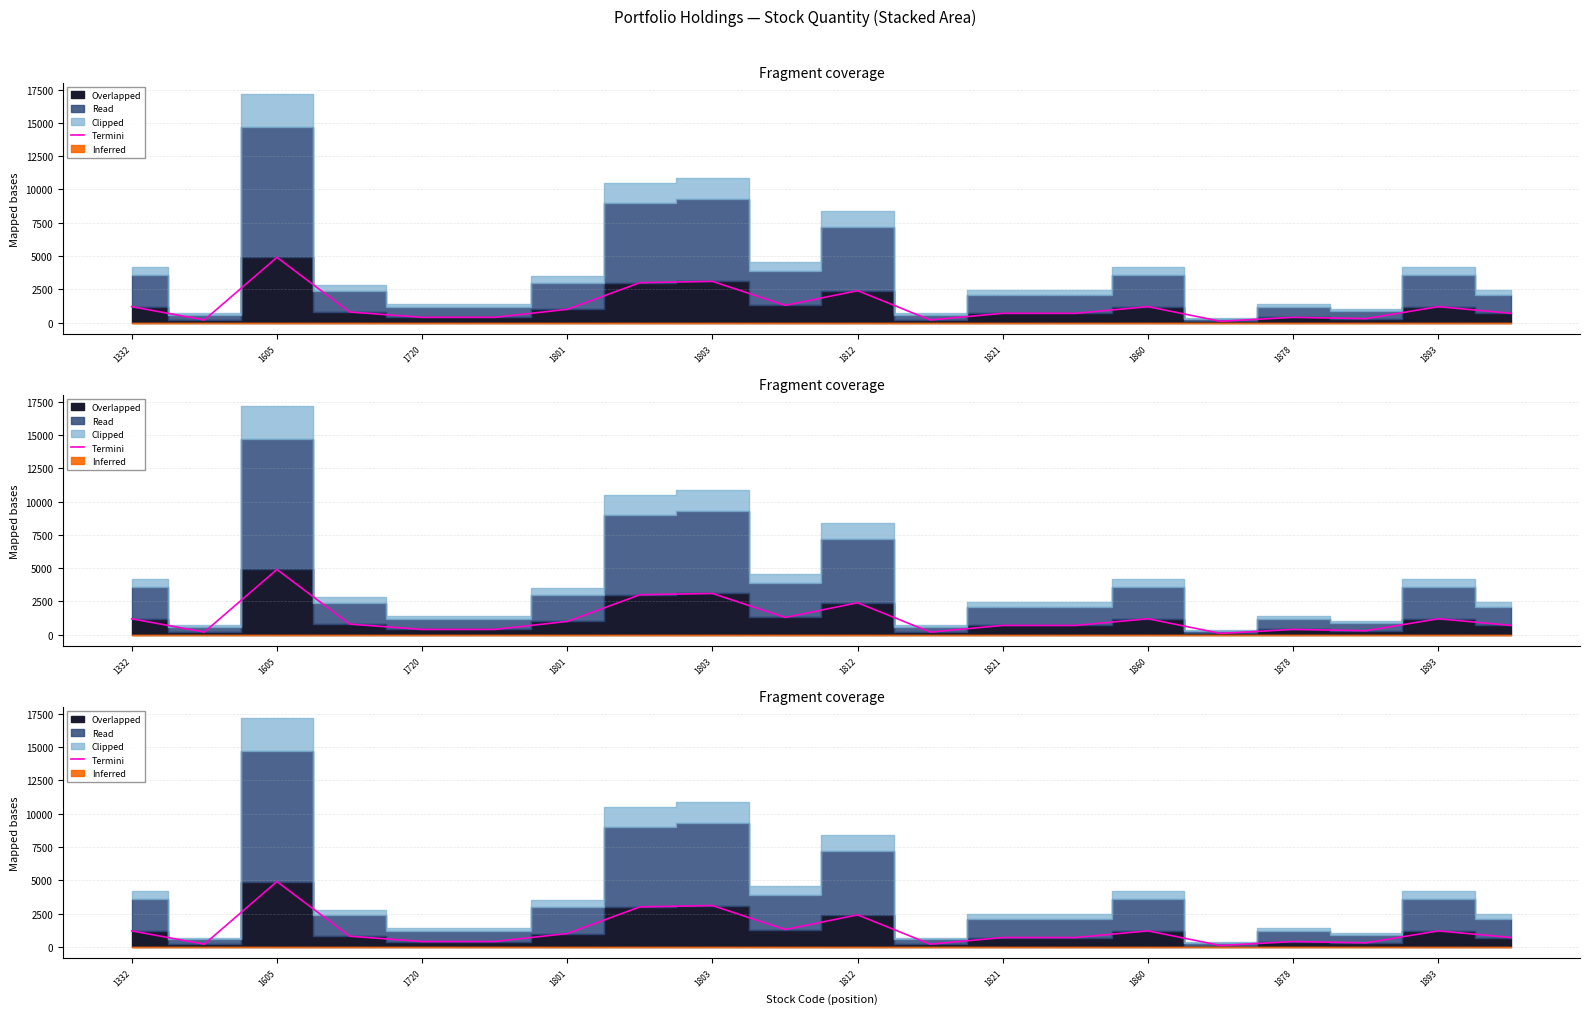

Where does the data first go above 800?

1332